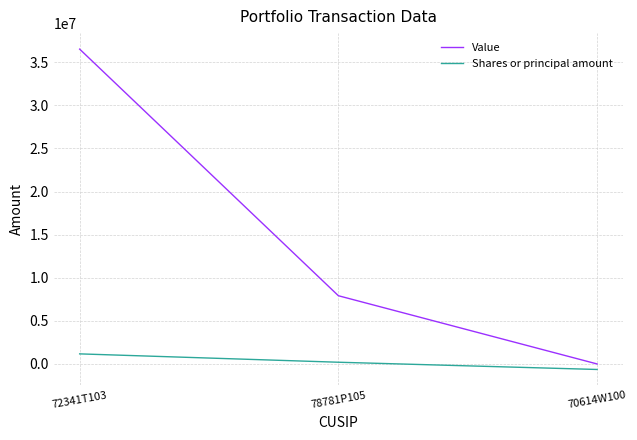

What is the sum of all Shares or principal amount values?

730800